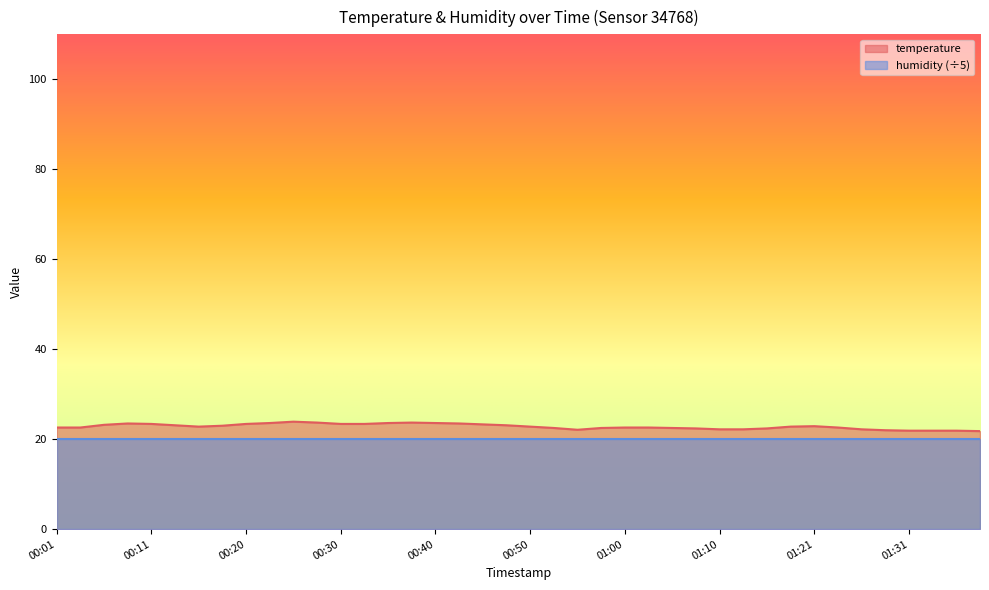

True or false: there are more than 1 points higher than both neighbors.

True